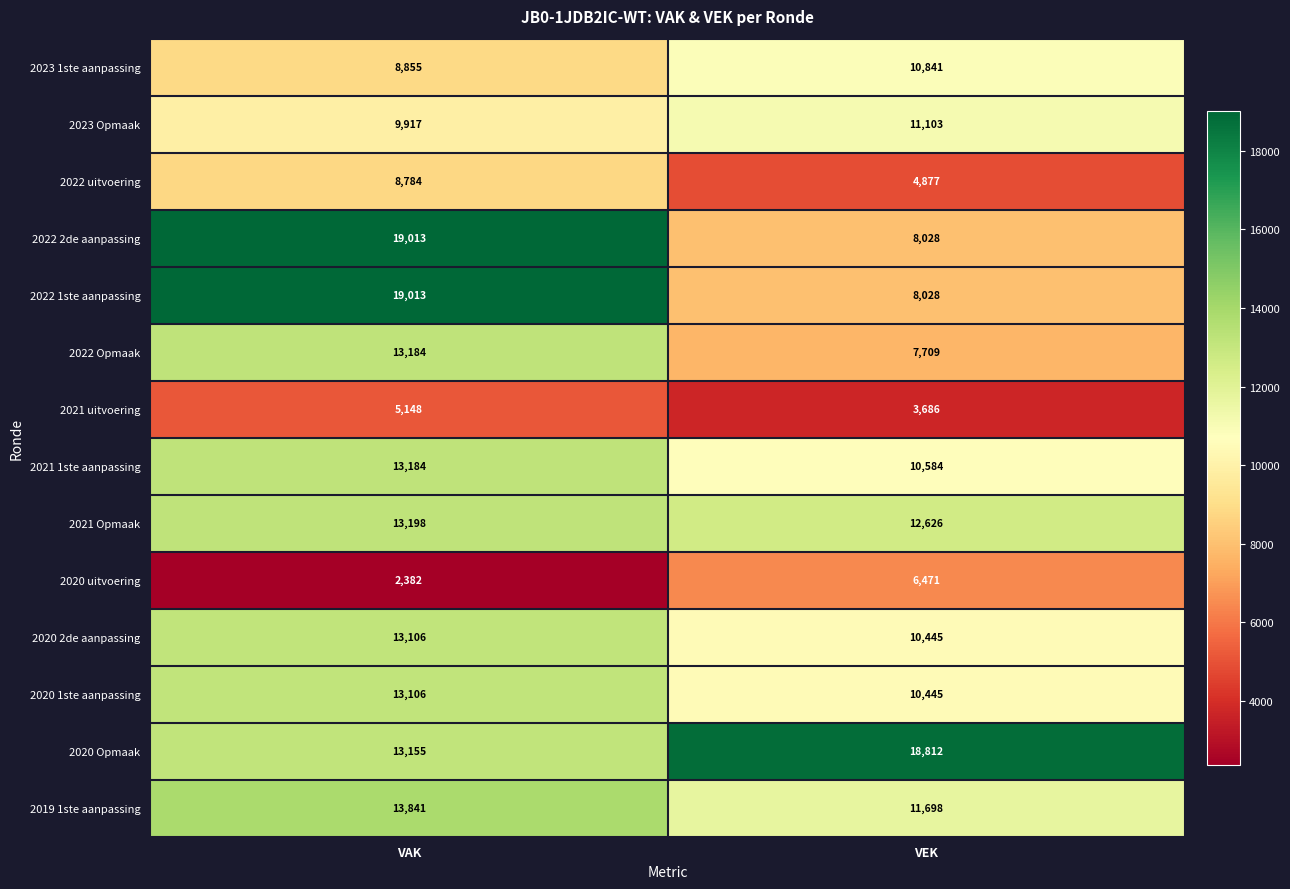

What is the difference between the 2020 Opmaak values at VAK and VEK?

5657